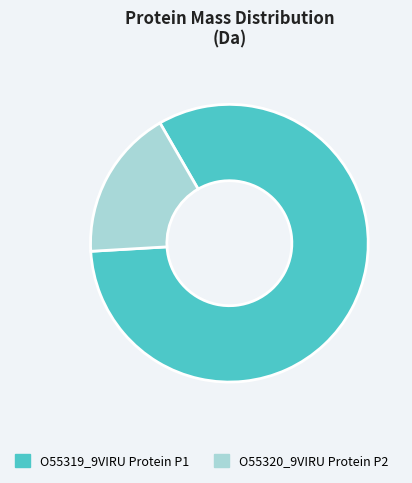

How many segments does this pie chart have?

2